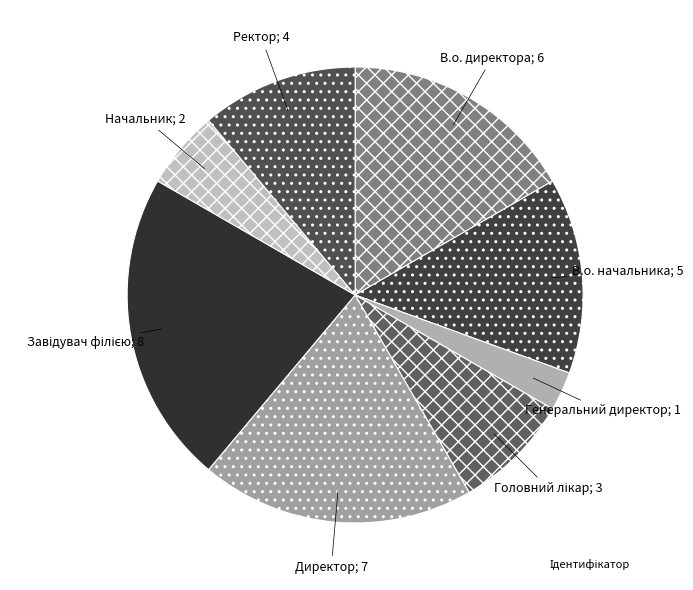

Which slice is the largest?

Завідувач філією